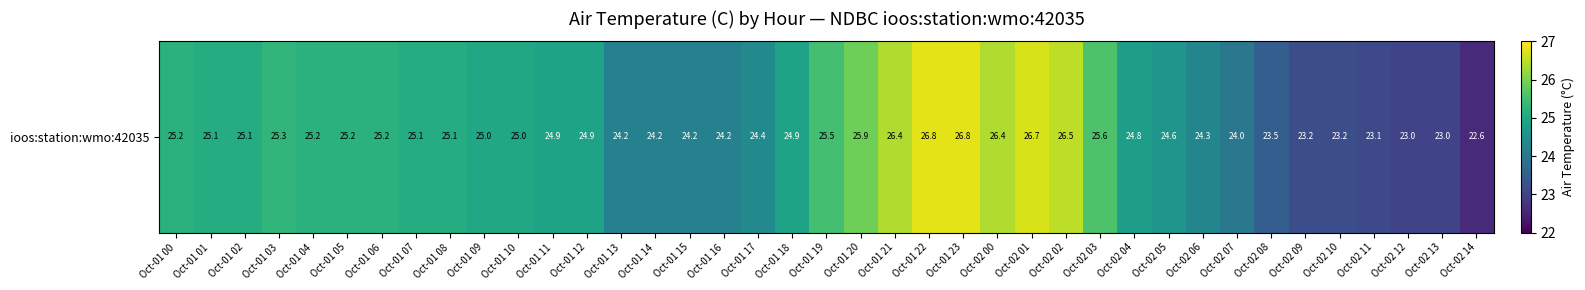

The value at Oct-01 14 is 24.2. True or false?

True